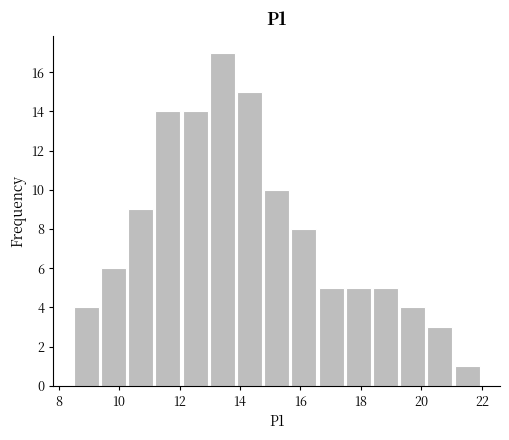

How tall is the bar that spans 11.2 to 12.1 on the x-axis? Neither the bar edges nor the heights are printed on the chart, so give them approximately, as read against the axes.

14